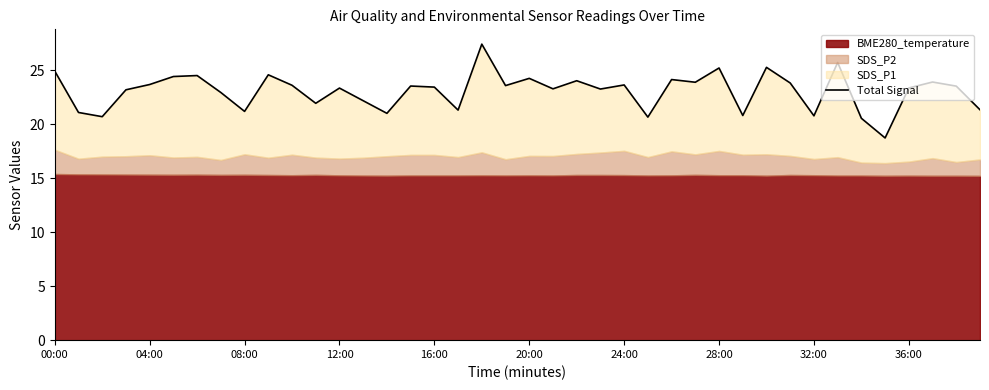

True or false: the data has more than 1 interior local peaks.

True